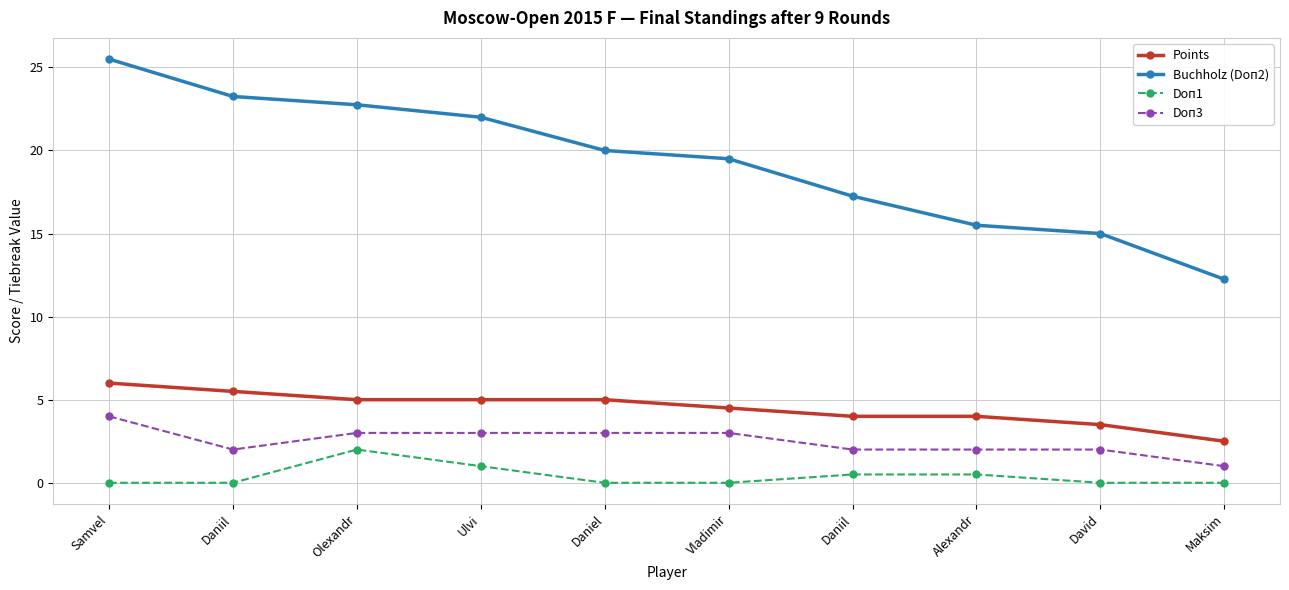

Is the value of Buchholz (Doп2) at Daniil greater than the value of Doп1 at Ulvi?

Yes